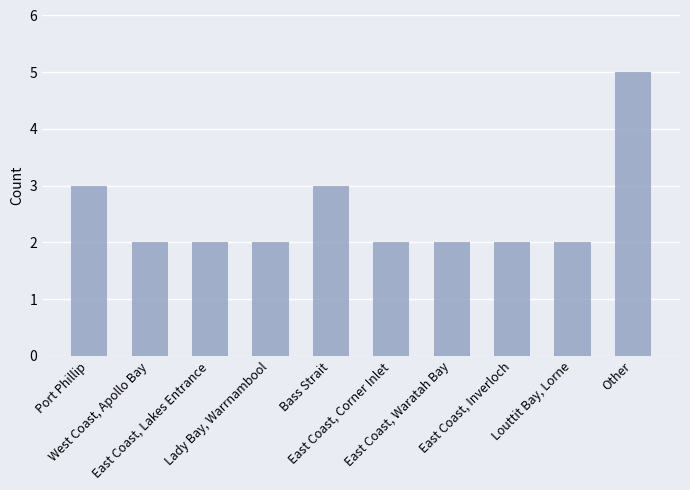

Reading left to right, extract all data points from this chart.

Port Phillip=3	West Coast, Apollo Bay=2	East Coast, Lakes Entrance=2	Lady Bay, Warrnambool=2	Bass Strait=3	East Coast, Corner Inlet=2	East Coast, Waratah Bay=2	East Coast, Inverloch=2	Louttit Bay, Lorne=2	Other=5